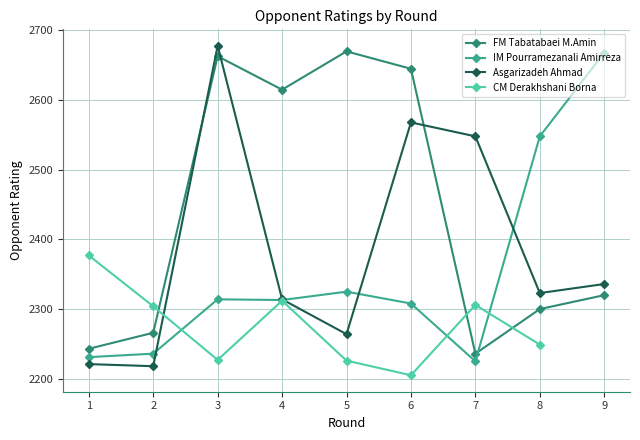

Rank the series by their maximum value, from lowest to highest.

CM Derakhshani Borna, IM Pourramezanali Amirreza, FM Tabatabaei M.Amin, Asgarizadeh Ahmad